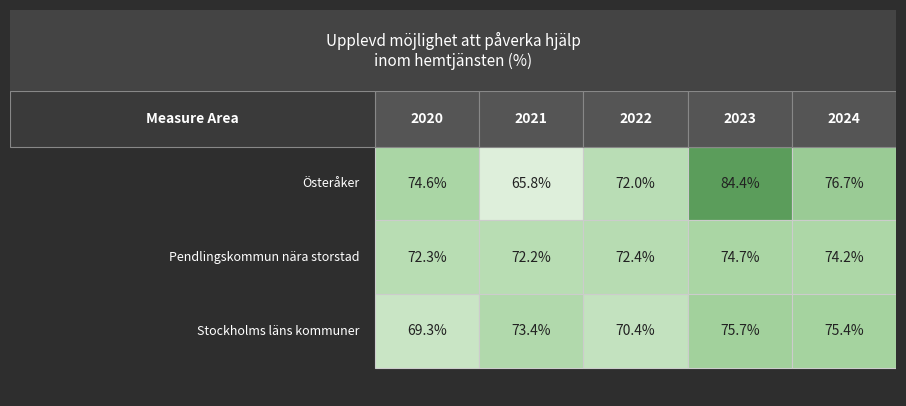

What is the difference between the Österåker values at 2024 and 2022?

4.7